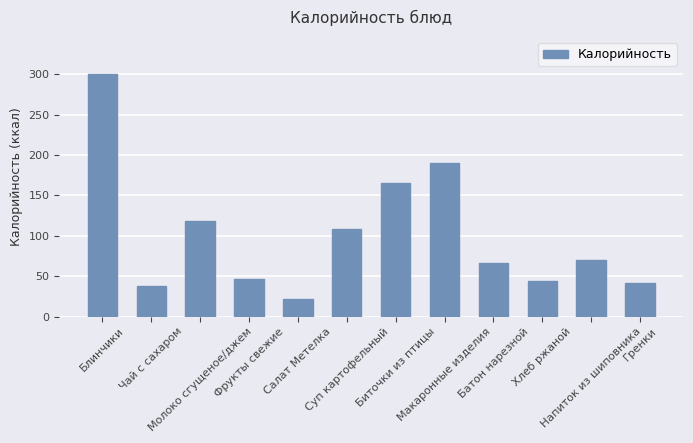

Where is the data nearest to the value 161?

Биточки из птицы